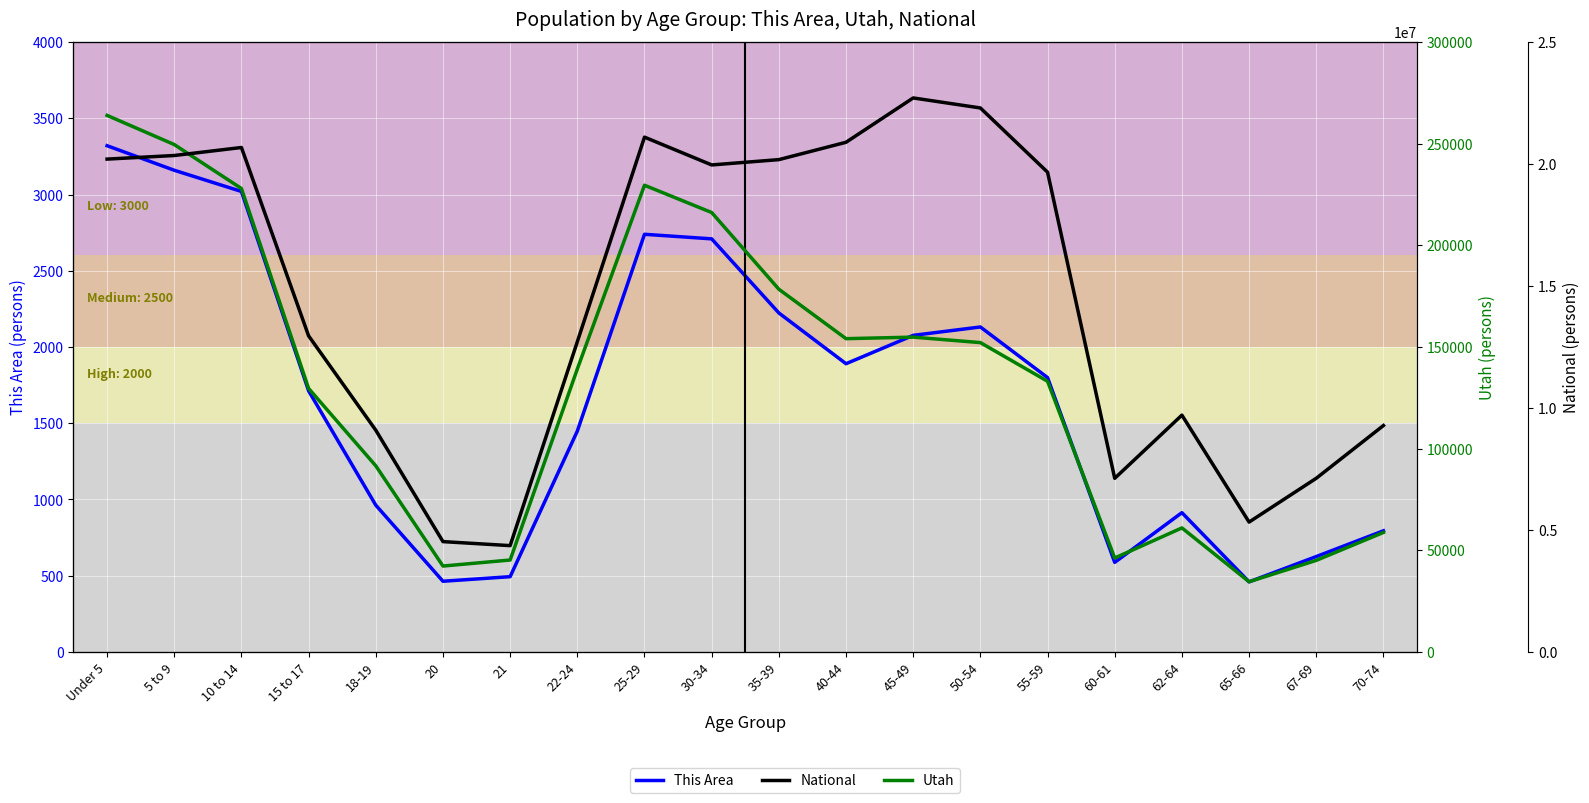

Which category has the lowest value in the This Area series?

65-66